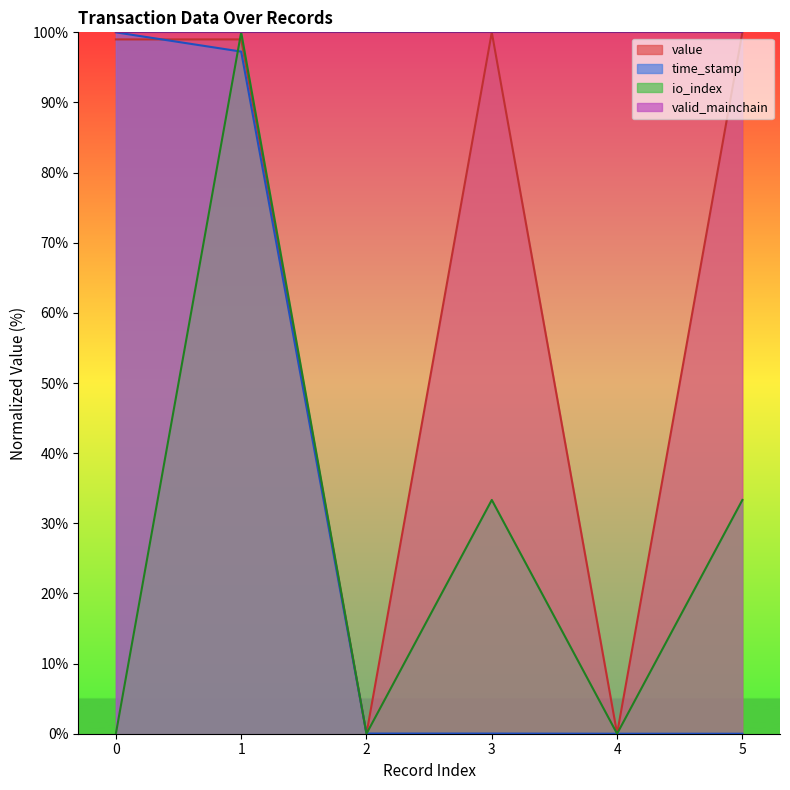

What is the greatest value displayed?

100.0